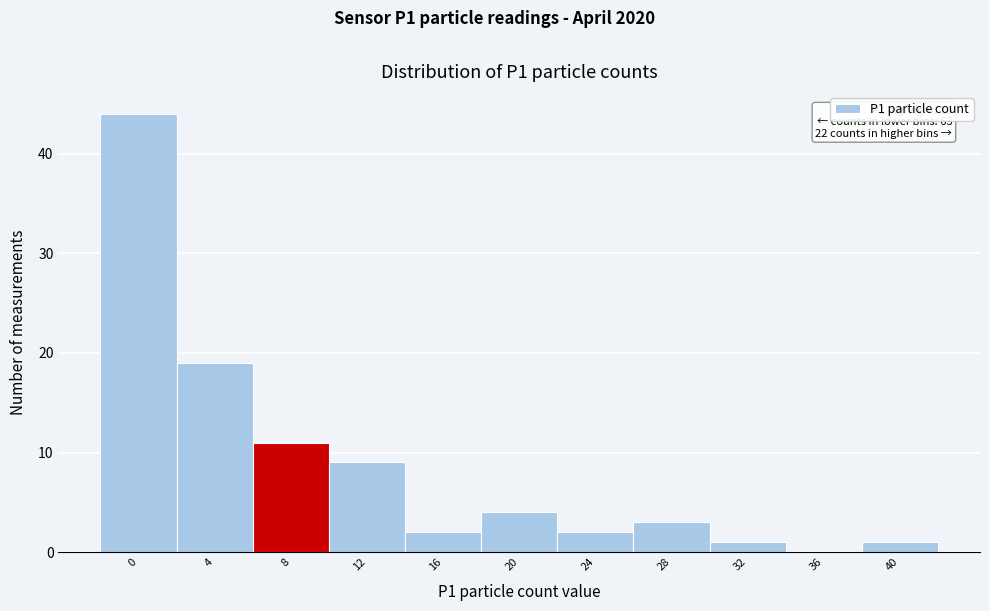

Reading left to right, transcribe all the data shown in this chart.

0=44	4=19	8=11	12=9	16=2	20=4	24=2	28=3	32=1	36=0	40=1